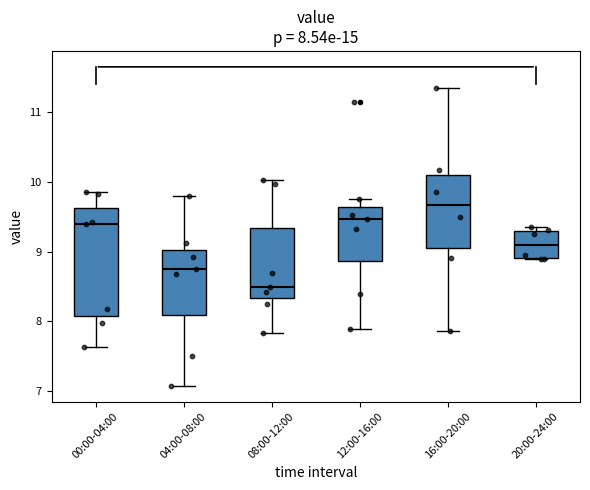

Comparing the boxes themselves (not the whiskers), which one is the tallest?

00:00-04:00